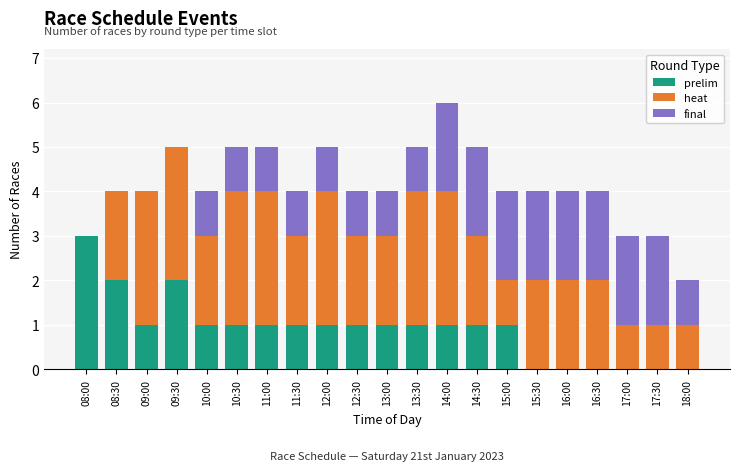

The prelim series shows 1 at 18:00. True or false?

False